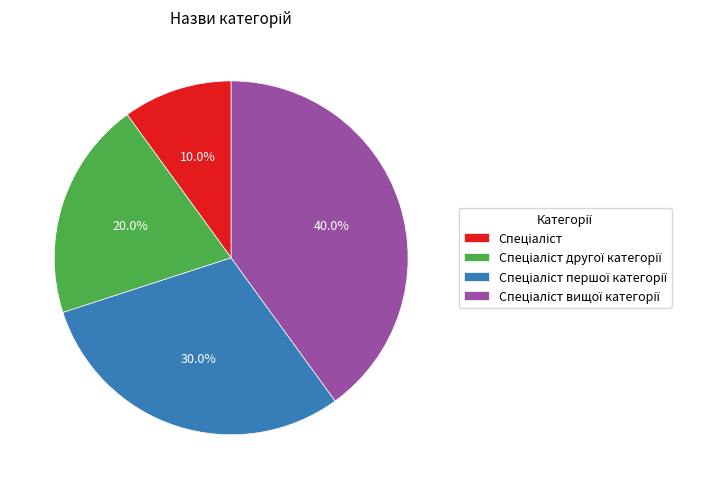

Is there a majority slice in this chart?

No